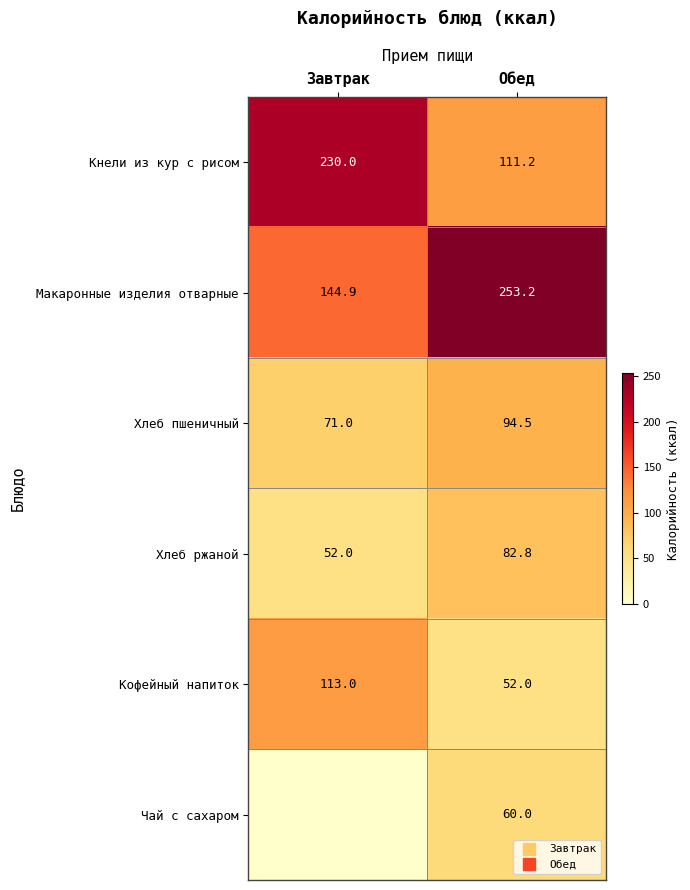

At how many categories does at least one series exceed 33?

2